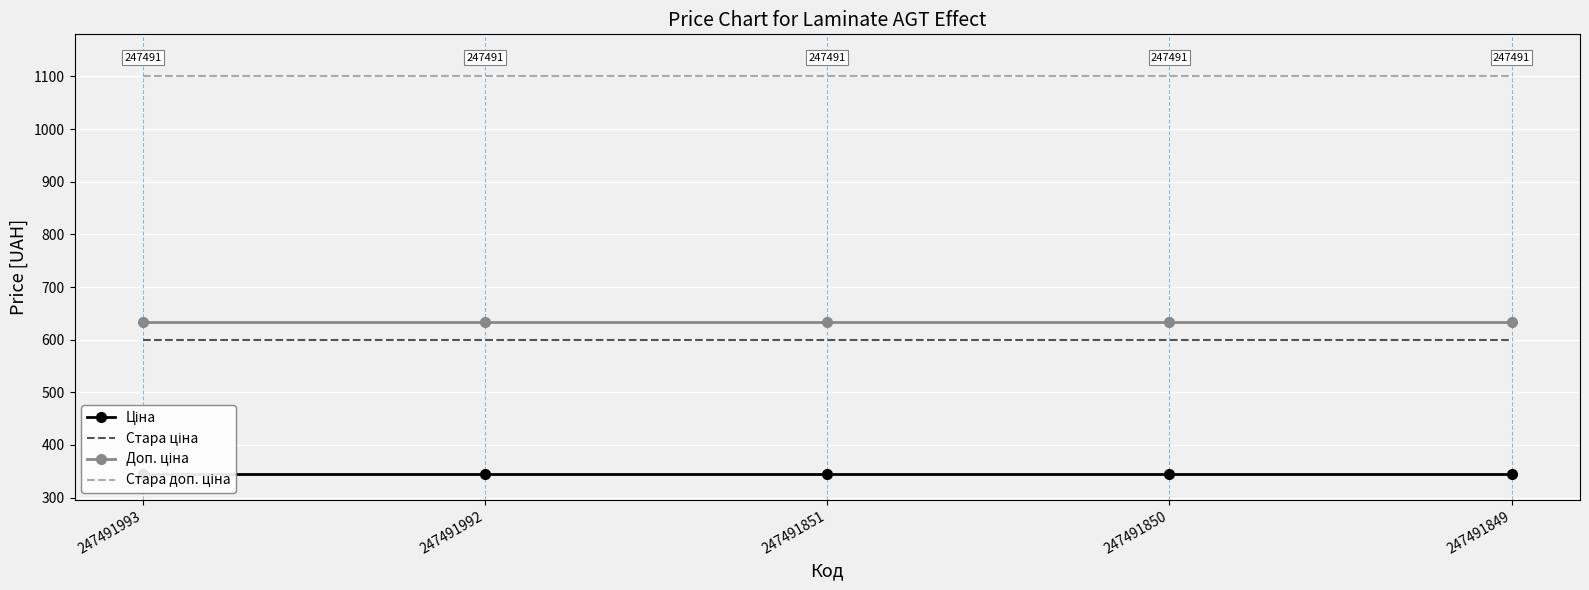

True or false: Стара доп. ціна and Доп. ціна cross at least once.

False